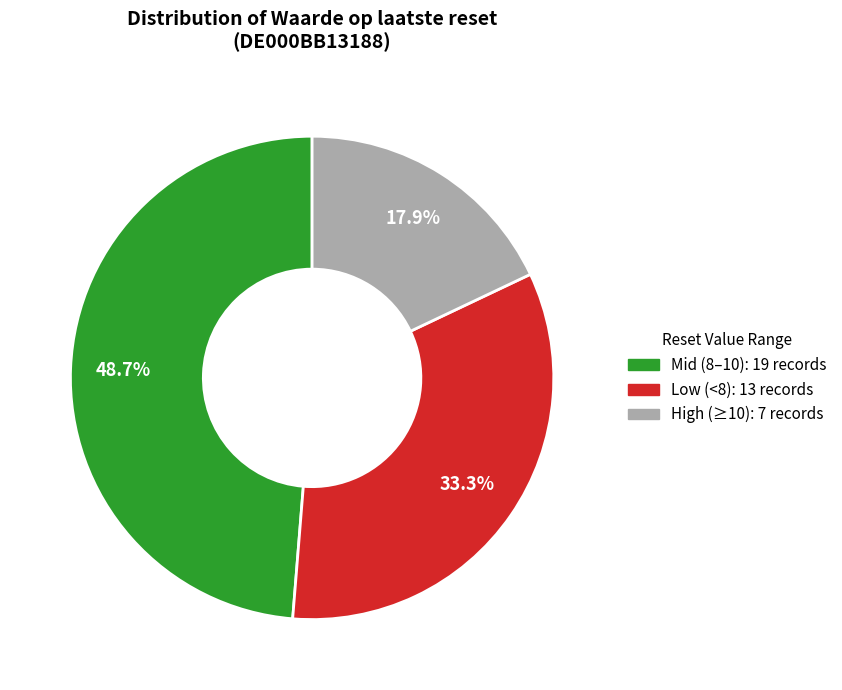

To the nearest percent, what is the difference between the largest and smallest slice percentages?

31%